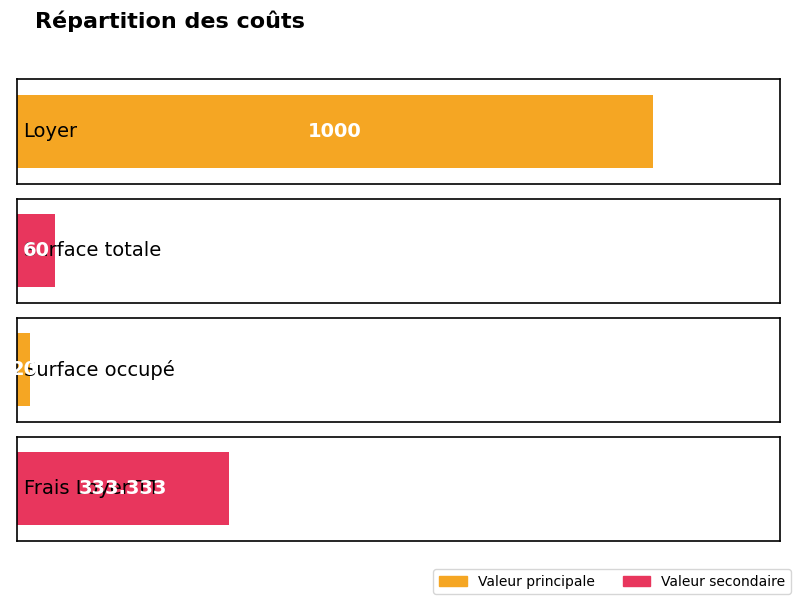

What is the ratio of the value at Loyer to the value at Frais Loyer TT?

3.0